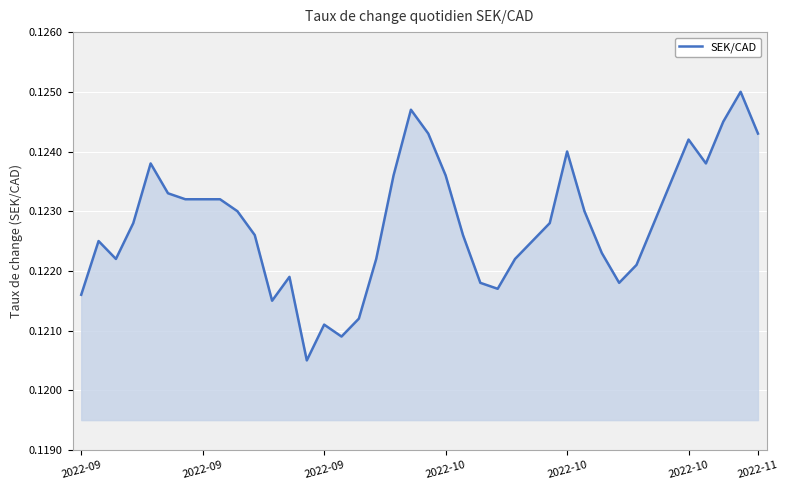

Rank the categories by value from lowest to highest.

13, 15, 14, 16, 11, 2022-09, 24, 23, 31, 12, 32, 2022-09, 17, 25, 30, 2022-09, 26, 10, 22, 2022-10, 27, 33, 9, 29, 2022-11, 7, 8, 2022-10, 34, 18, 21, 2022-10, 36, 28, 35, 20, 39, 37, 19, 38